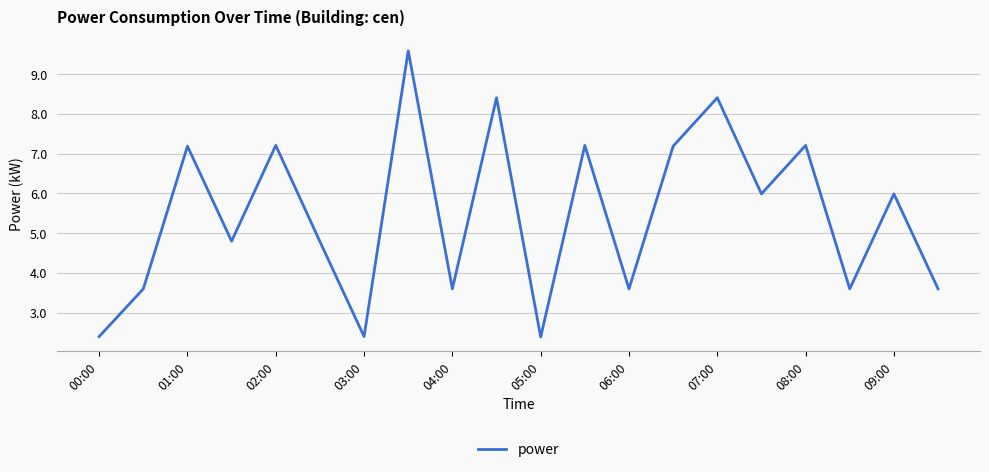

What is the greatest value displayed?

9.6